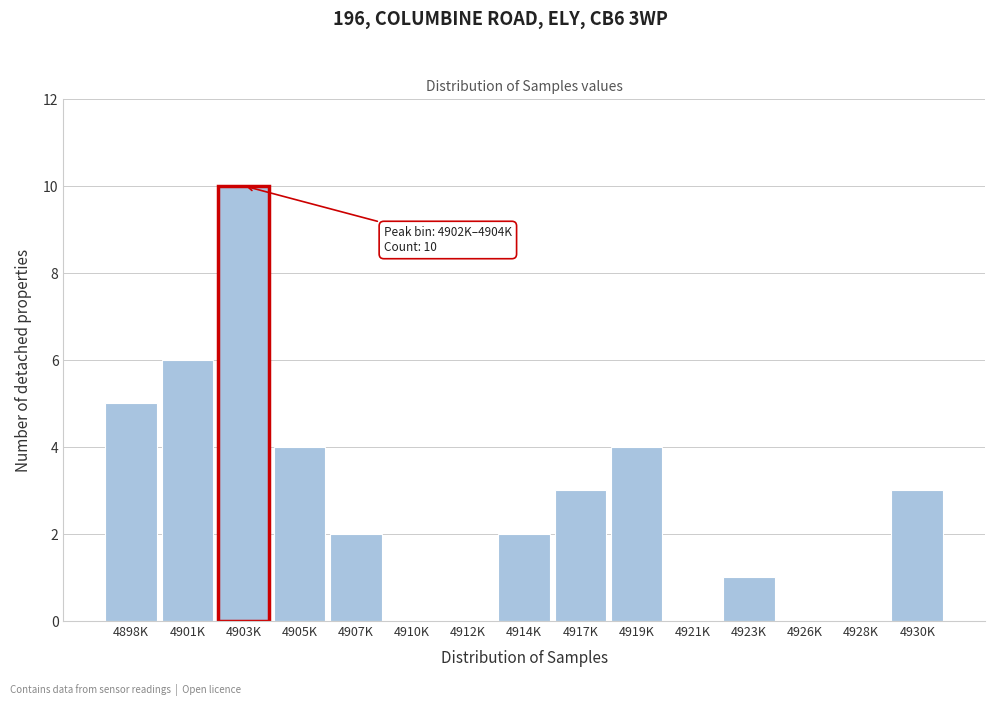

Reading left to right, transcribe all the data shown in this chart.

4898K=5	4901K=6	4903K=10	4905K=4	4907K=2	4910K=0	4912K=0	4914K=2	4917K=3	4919K=4	4921K=0	4923K=1	4926K=0	4928K=0	4930K=3